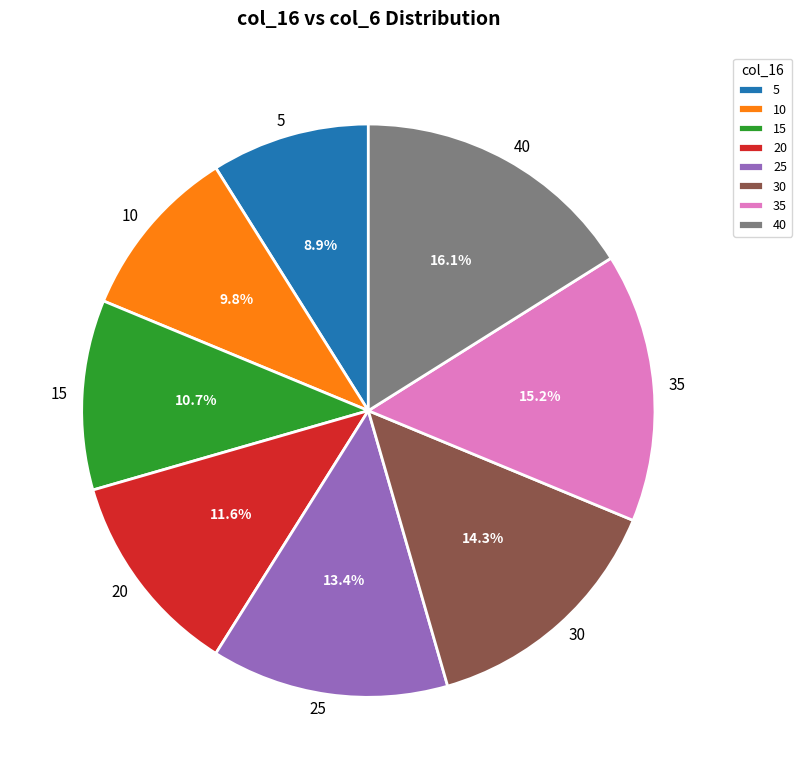

The 25 slice represents 13% of the pie. True or false?

True